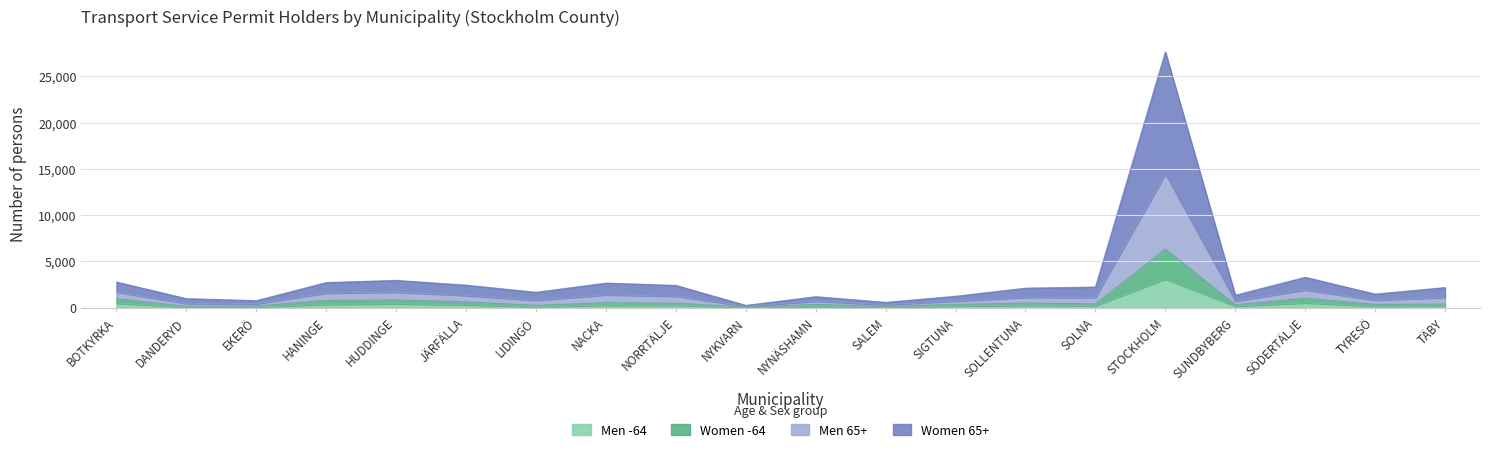

Reading right to left, extract all data points from this chart.

Women 65+: TÄBY=2168	TYRESÖ=1466	SÖDERTÄLJE=3282	SUNDBYBERG=1340	STOCKHOLM=27633	SOLNA=2225	SOLLENTUNA=2108	SIGTUNA=1230	SALEM=572	NYNÄSHAMN=1185	NYKVARN=244	NORRTÄLJE=2405	NACKA=2654	LIDINGÖ=1657	JÄRFÄLLA=2431	HUDDINGE=2944	HANINGE=2711	EKERÖ=755	DANDERYD=972	BOTKYRKA=2770
Men 65+: TÄBY=1107	TYRESÖ=811	SÖDERTÄLJE=1909	SUNDBYBERG=706	STOCKHOLM=14438	SOLNA=1102	SOLLENTUNA=1104	SIGTUNA=713	SALEM=316	NYNÄSHAMN=695	NYKVARN=148	NORRTÄLJE=1239	NACKA=1381	LIDINGÖ=785	JÄRFÄLLA=1318	HUDDINGE=1667	HANINGE=1574	EKERÖ=421	DANDERYD=444	BOTKYRKA=1678
Women -64: TÄBY=382	TYRESÖ=350	SÖDERTÄLJE=1029	SUNDBYBERG=309	STOCKHOLM=6333	SOLNA=413	SOLLENTUNA=489	SIGTUNA=337	SALEM=136	NYNÄSHAMN=341	NYKVARN=63	NORRTÄLJE=476	NACKA=531	LIDINGÖ=247	JÄRFÄLLA=626	HUDDINGE=833	HANINGE=780	EKERÖ=178	DANDERYD=136	BOTKYRKA=966
Men -64: TÄBY=177	TYRESÖ=159	SÖDERTÄLJE=513	SUNDBYBERG=161	STOCKHOLM=3090	SOLNA=212	SOLLENTUNA=242	SIGTUNA=173	SALEM=63	NYNÄSHAMN=143	NYKVARN=33	NORRTÄLJE=257	NACKA=258	LIDINGÖ=108	JÄRFÄLLA=304	HUDDINGE=407	HANINGE=352	EKERÖ=89	DANDERYD=64	BOTKYRKA=480